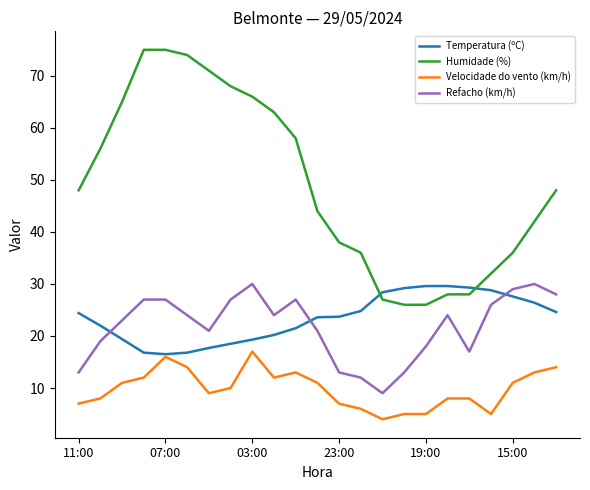

True or false: Velocidade do vento (km/h) and Refacho (km/h) intersect in this chart.

False